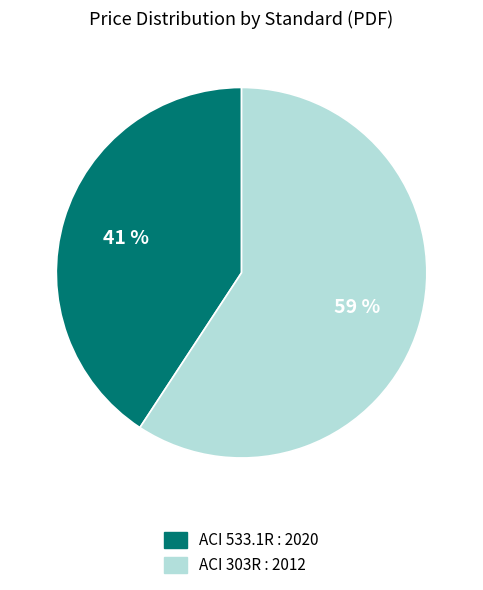

Which category has the smallest portion of the pie?

ACI 533.1R : 2020